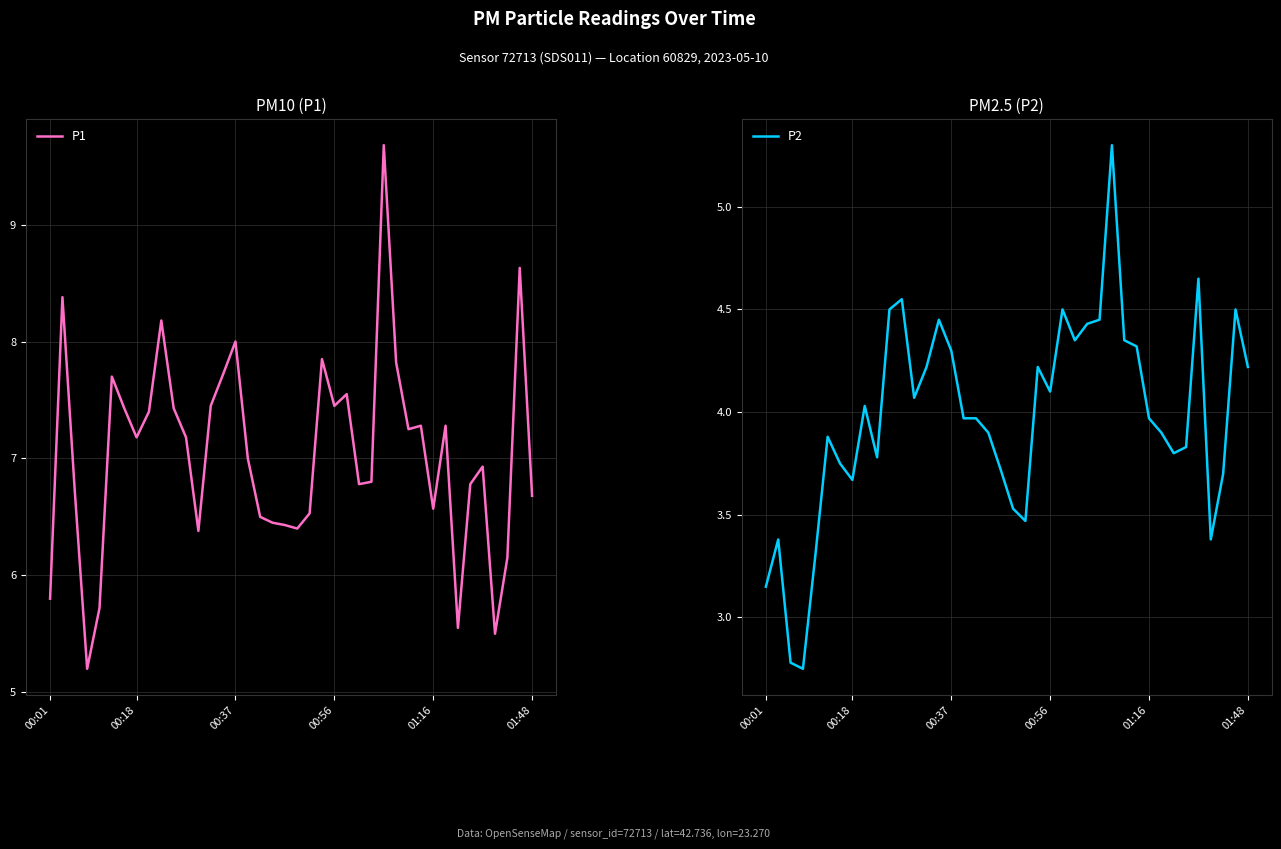

What is the smallest value displayed?

2.8